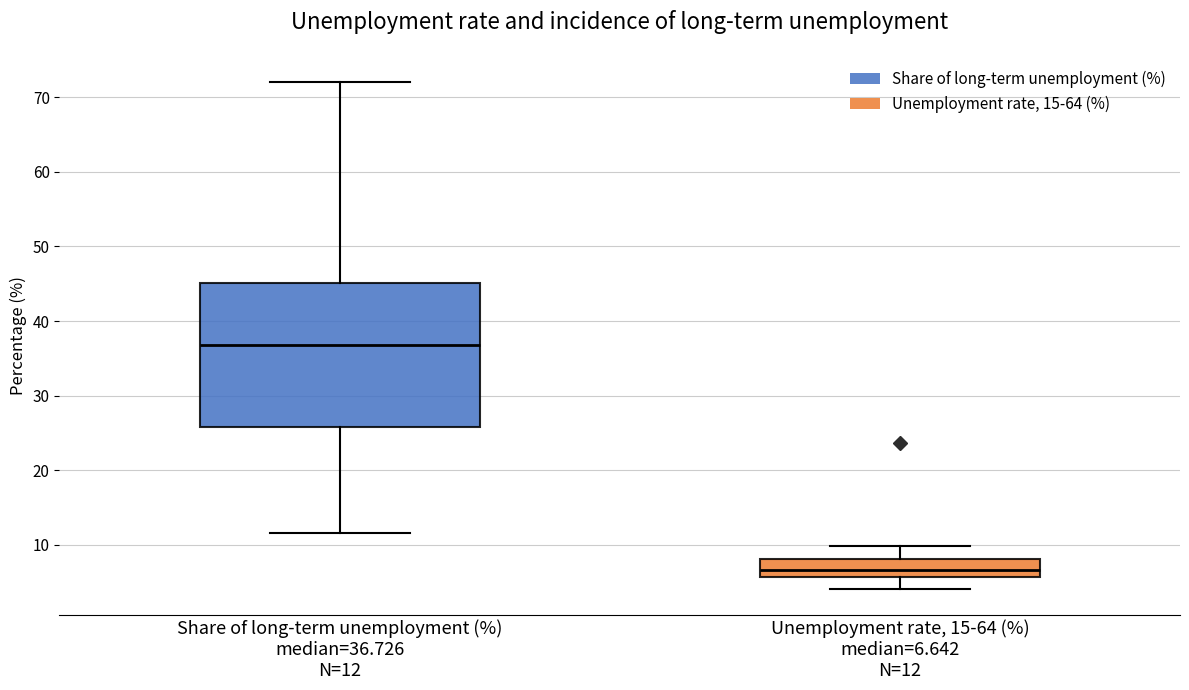

Reading left to right, read every box against the y-axis: the position of its median line, the range the box covers, and the ends of its whiskers. The values are not printed on the chart, so give them approximately, as read against the axis.

Share of long-term unemployment (%) median=36.726 N=12: median 37, box 26 to 45, whiskers 12 to 72
Unemployment rate, 15-64 (%) median=6.642 N=12: median 7, box 6 to 8, whiskers 4 to 10